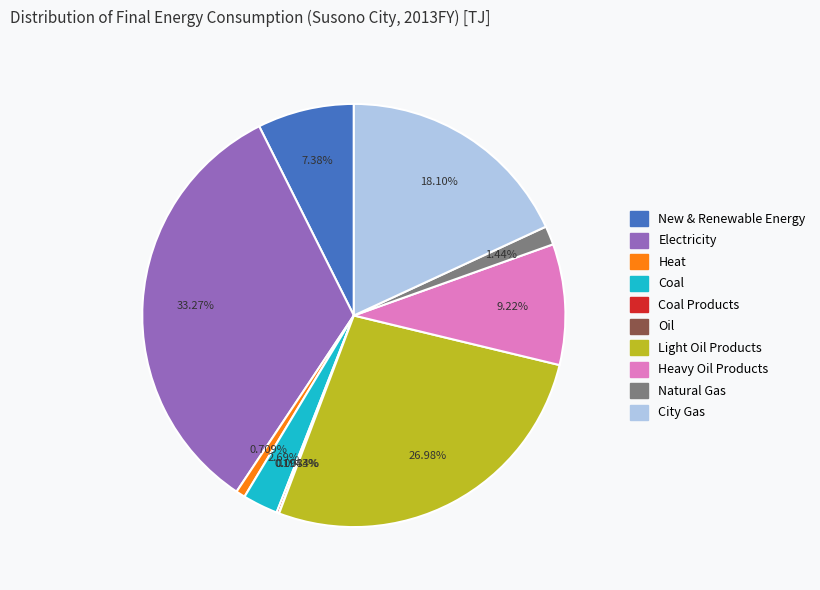

Does any single category account for the majority?

No